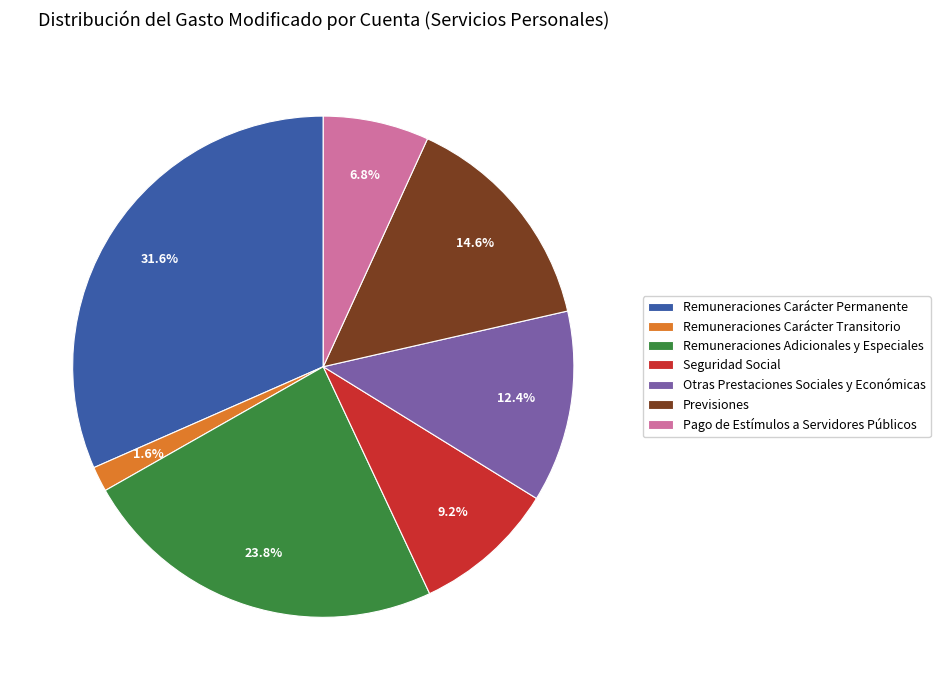

To the nearest percent, what portion does Seguridad Social represent?

9%